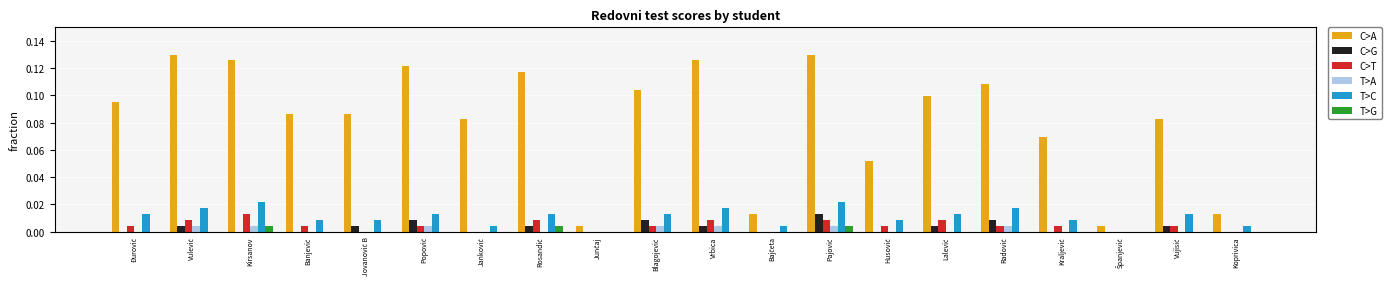

Which series has the largest total across all categories?

C>A